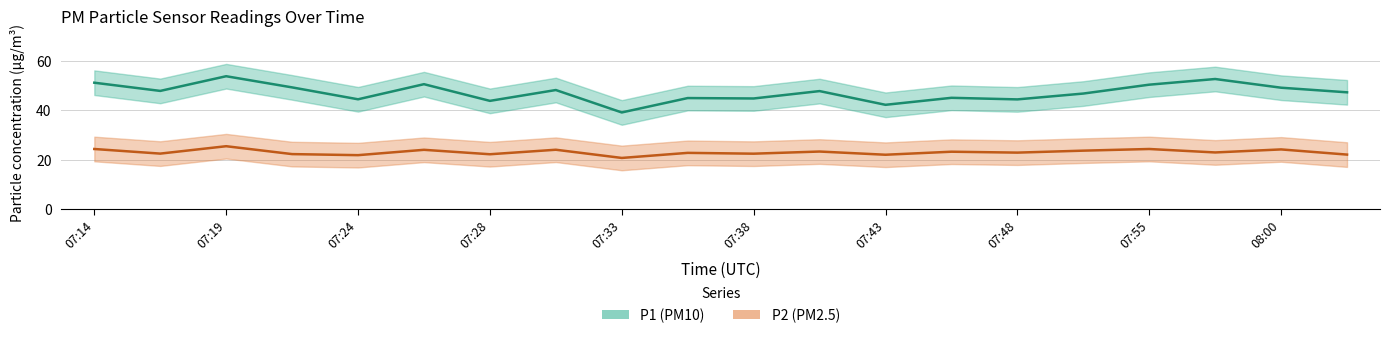

True or false: P1 and P2 cross at least once.

False